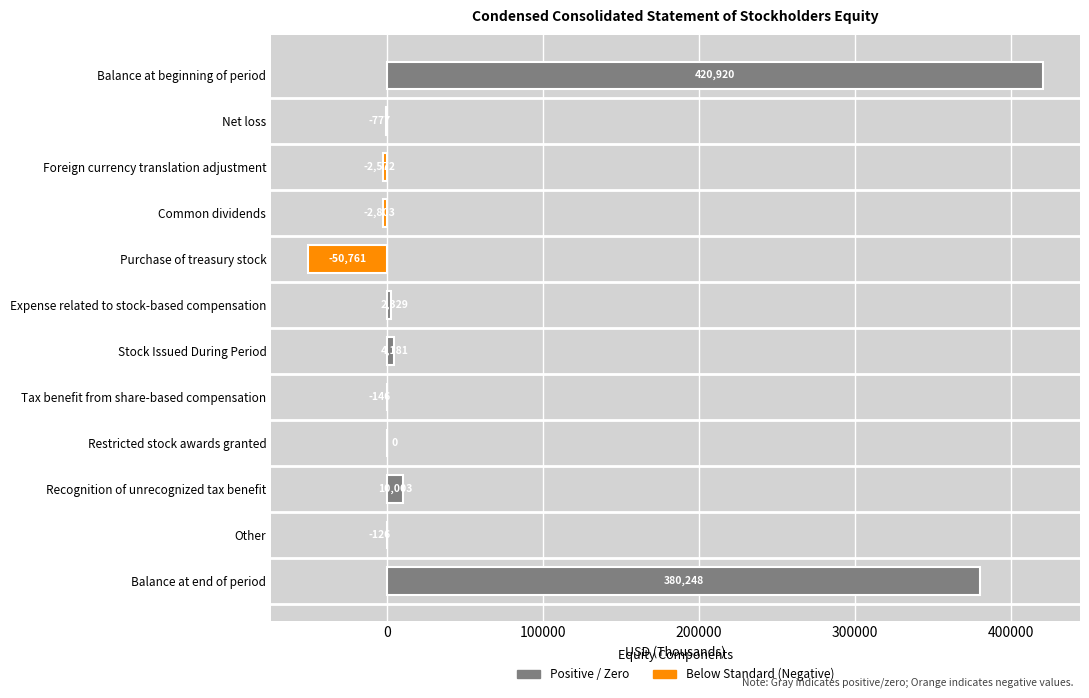

Which has a higher value, Common dividends or Expense related to stock-based compensation?

Expense related to stock-based compensation